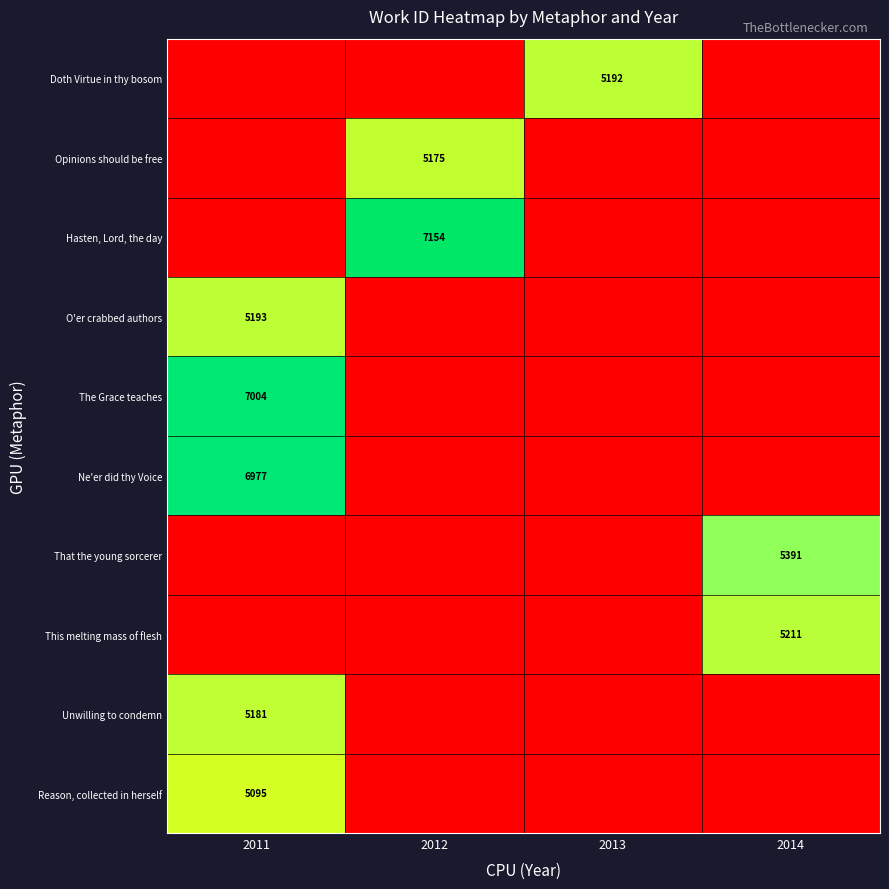

The value of Ne'er did thy Voice at 2011 is 9239.6. True or false?

False